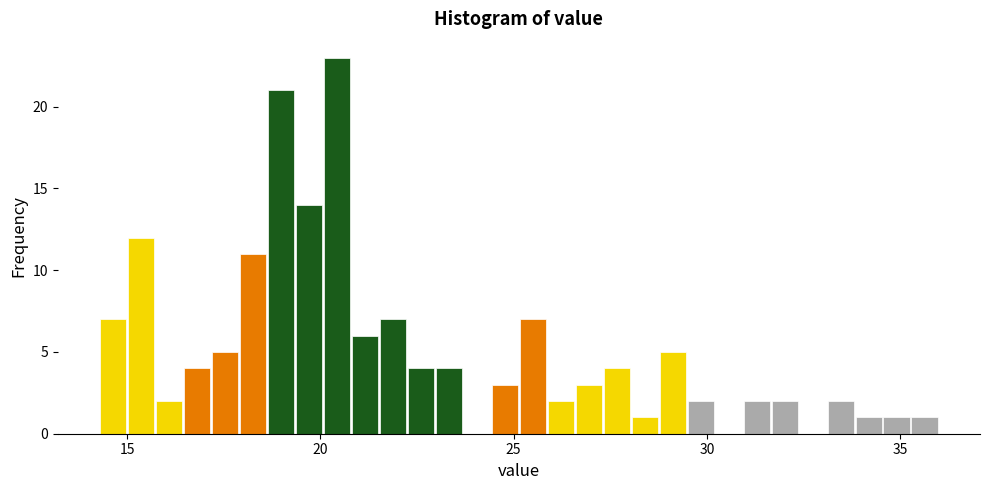

Read against the x-axis, roughly where is the centre of the tallest bar?

20.5